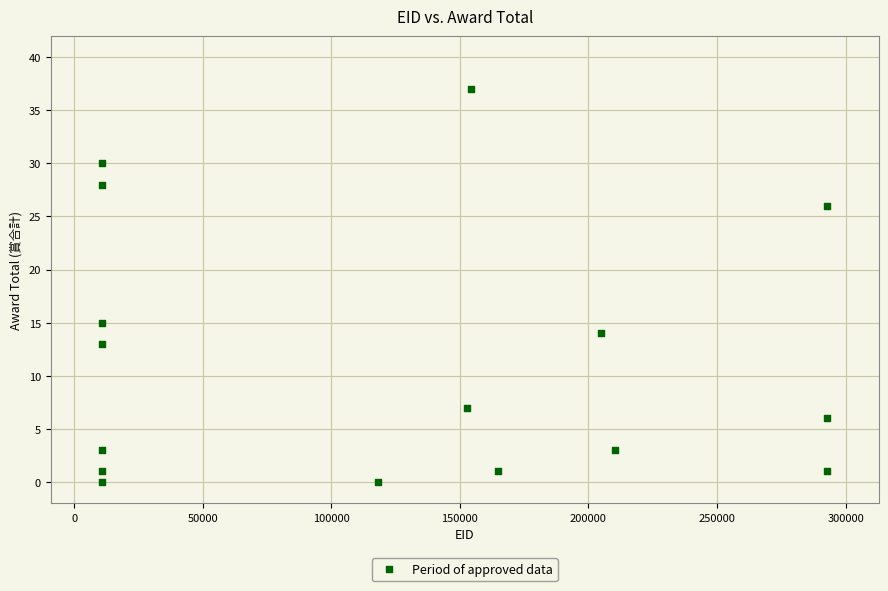

What Y value in the scatter plot is closest to 18?

15